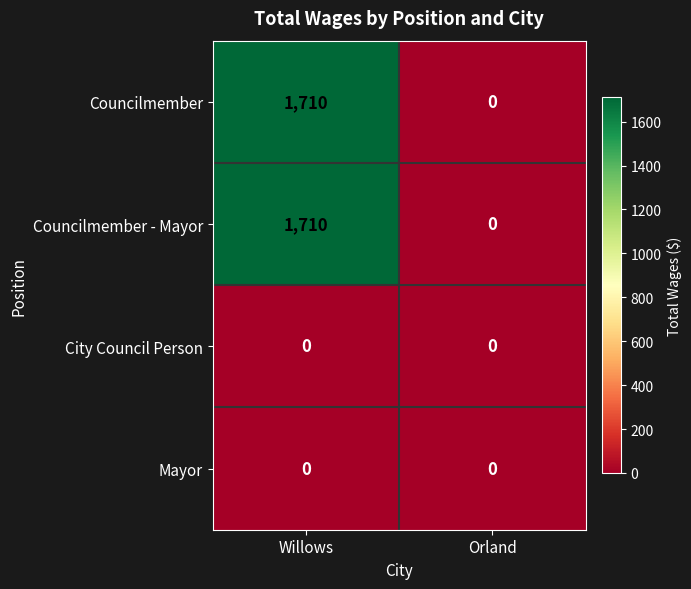

What is the maximum value shown in the chart?

1710